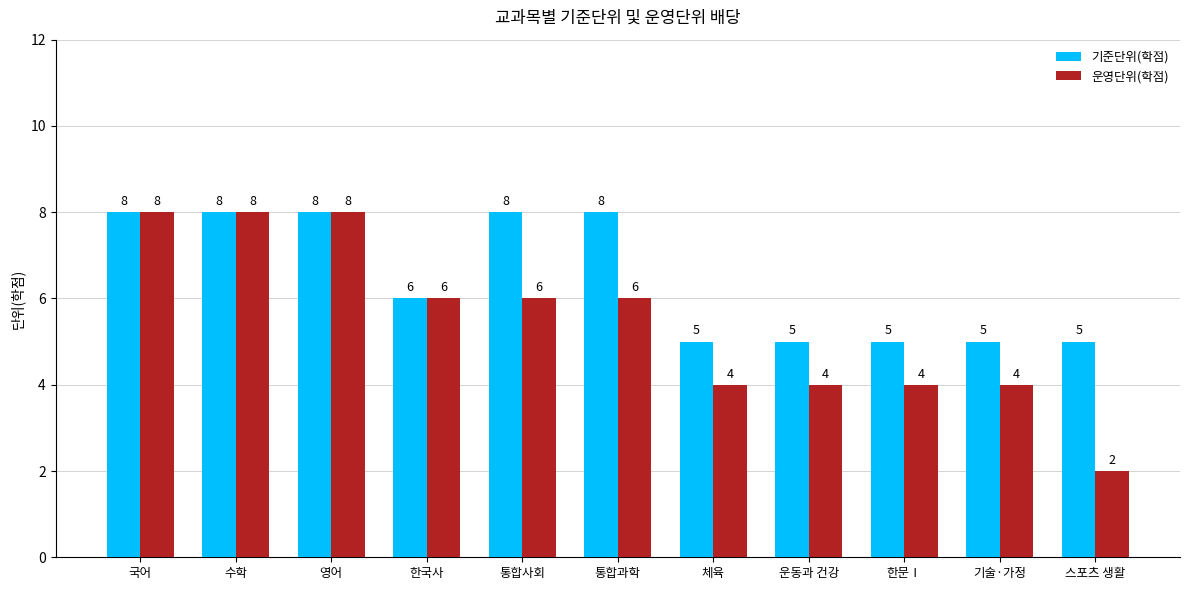

Rank the series by their average value, from highest to lowest.

기준단위(학점), 운영단위(학점)